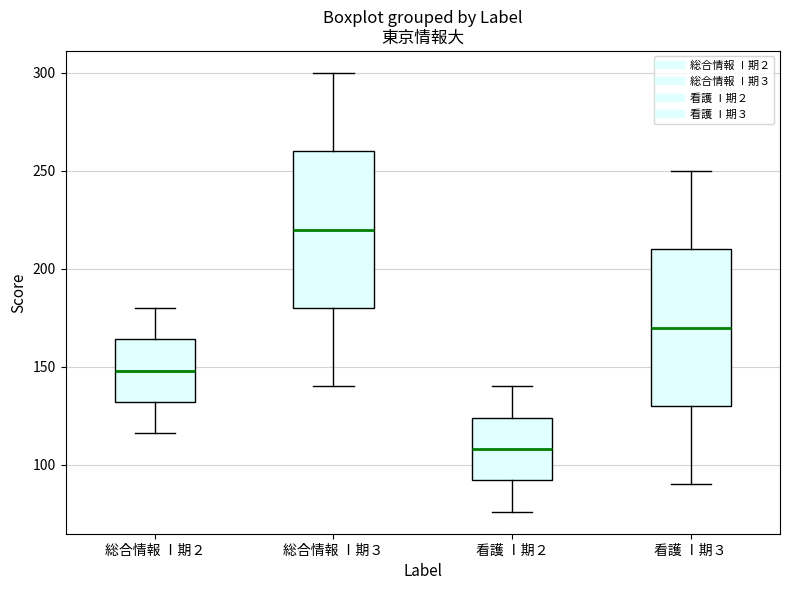

Reading left to right, transcribe this box plot: for each box, give where its median line is, the range the box spans, and where its two whiskers end, as read against the y-axis. The values are not printed on the chart, so give them approximately, as read against the axis.

総合情報 Ⅰ期２: median 150, box 130 to 165, whiskers 115 to 180
総合情報 Ⅰ期３: median 220, box 180 to 260, whiskers 140 to 300
看護 Ⅰ期２: median 110, box 90 to 125, whiskers 75 to 140
看護 Ⅰ期３: median 170, box 130 to 210, whiskers 90 to 250